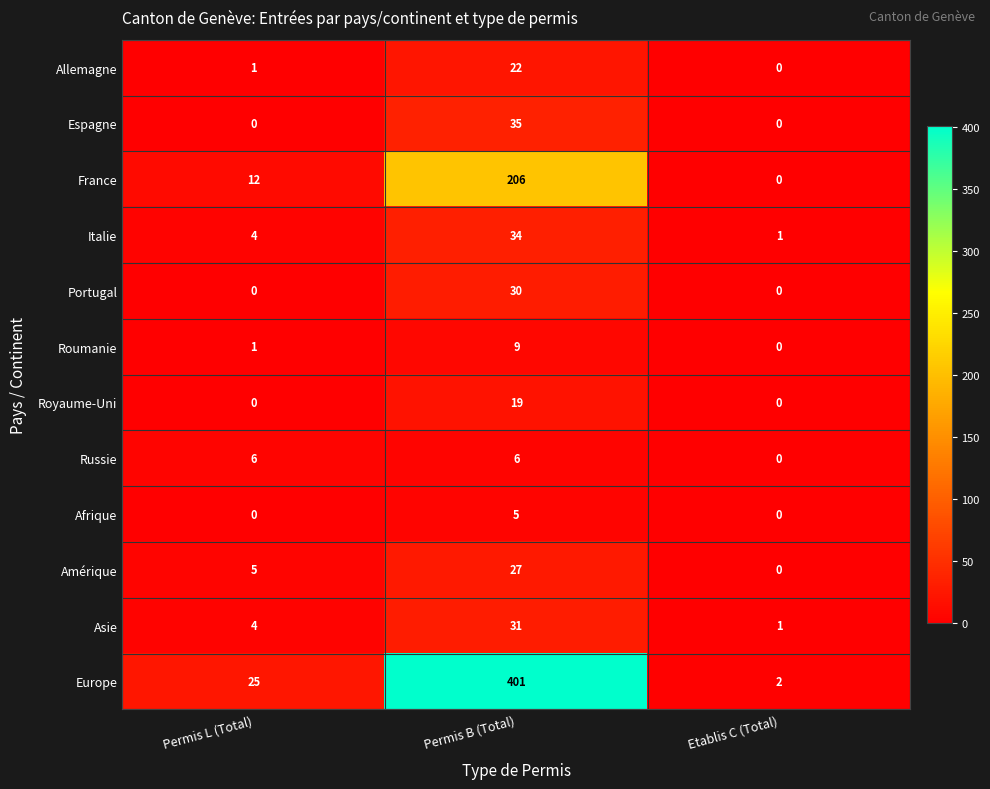

True or false: Allemagne has a value of 7 at Permis B (Total).

False